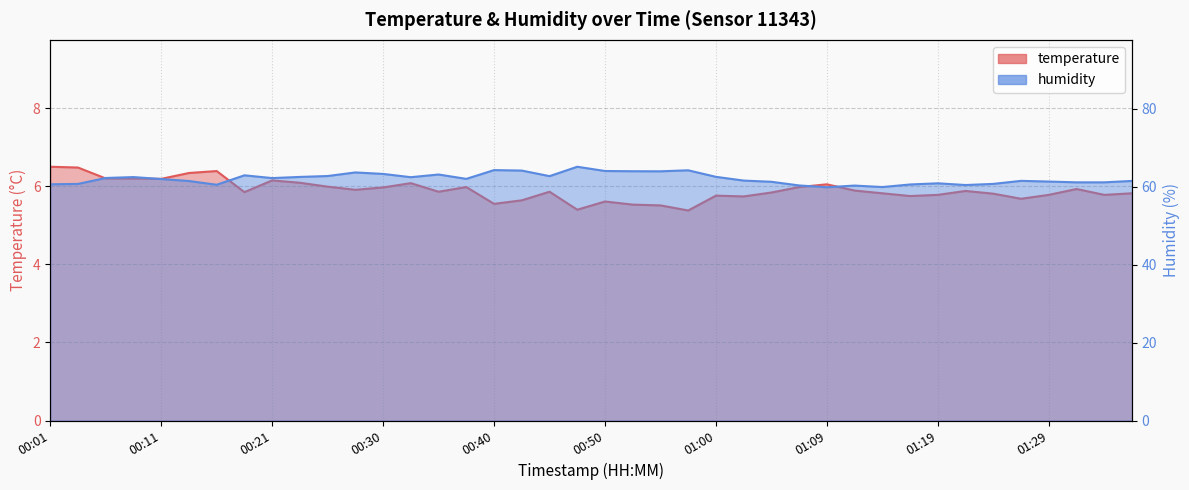

The value of humidity at 00:21 is 22.0. True or false?

False